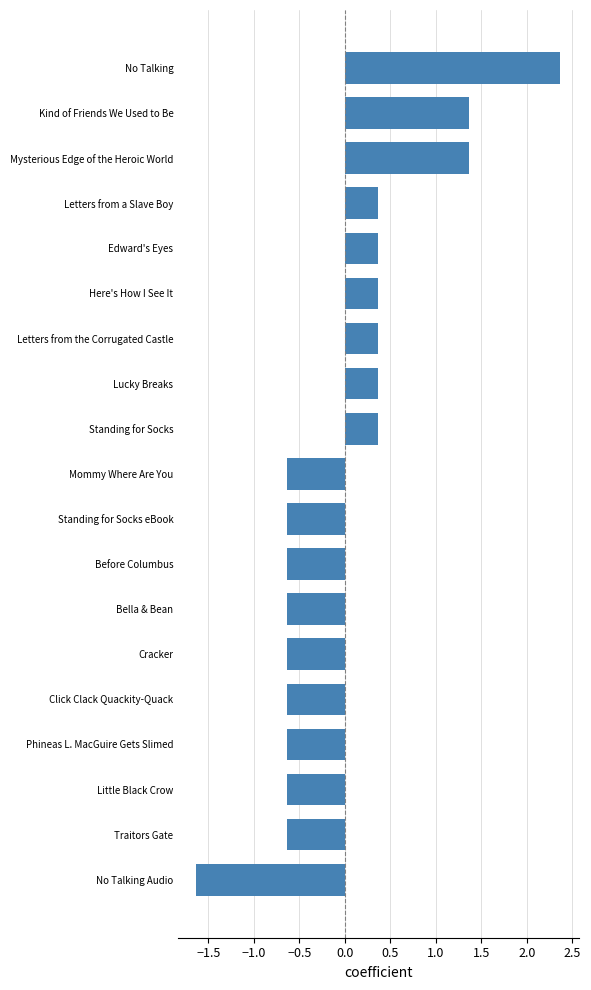

What is the difference between the maximum and minimum values?

4.0